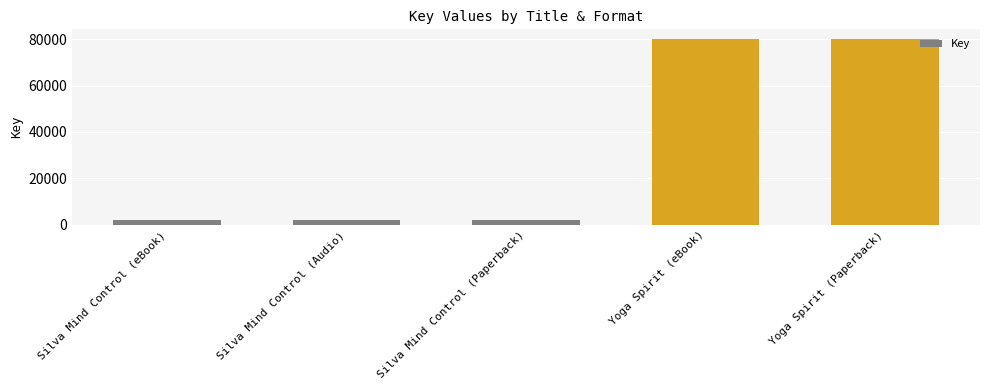

What is the value of the 1st bar from the left?

2047